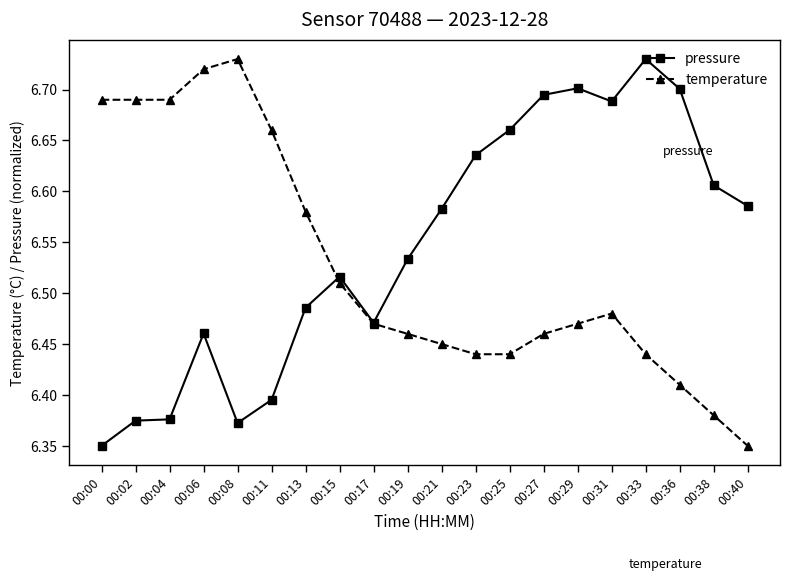

What is the total value across all series at 00:27?

13.2